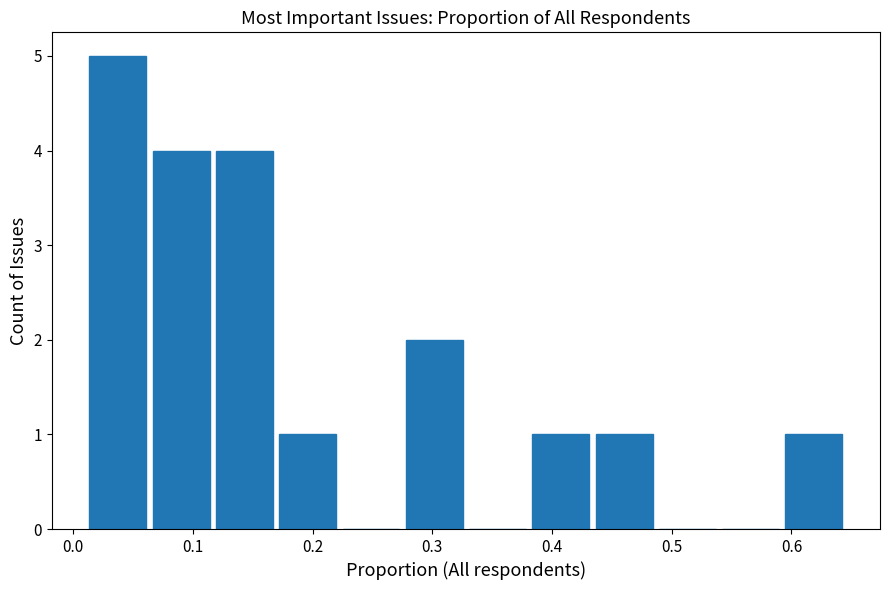

Reading left to right, list every bar in this chart as the range it spans on the x-axis followed by its height. Neither the bar edges nor the heights are printed on the chart, so give them approximately, as read against the axes.

0.01 to 0.06: 5
0.06 to 0.12: 4
0.12 to 0.17: 4
0.17 to 0.22: 1
0.22 to 0.28: 0
0.28 to 0.33: 2
0.33 to 0.38: 0
0.38 to 0.43: 1
0.43 to 0.49: 1
0.49 to 0.54: 0
0.54 to 0.59: 0
0.59 to 0.65: 1